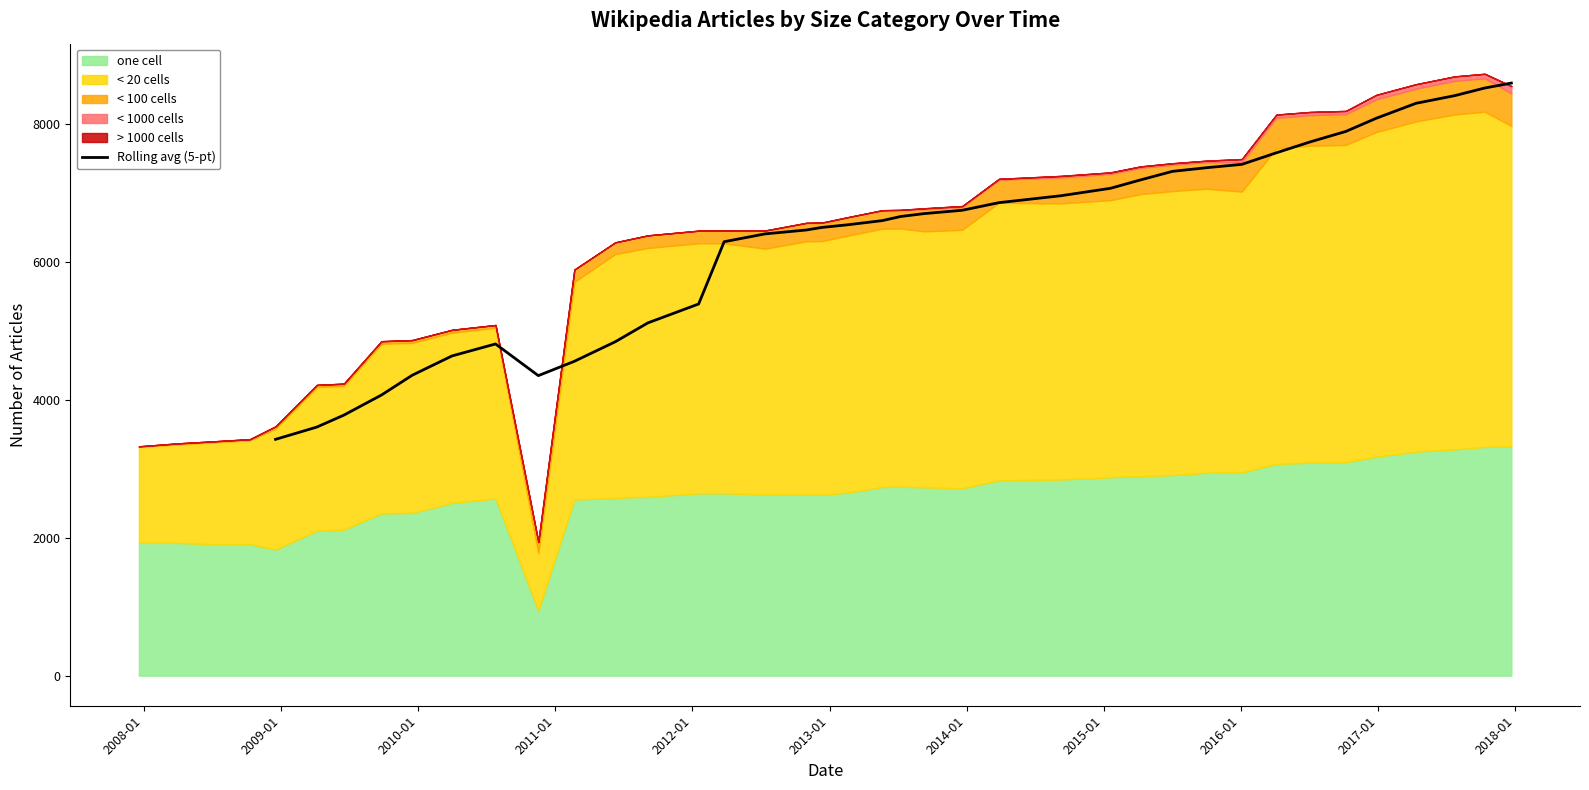

What is the lowest value of the Rolling avg (5-pt) series?

3427.4